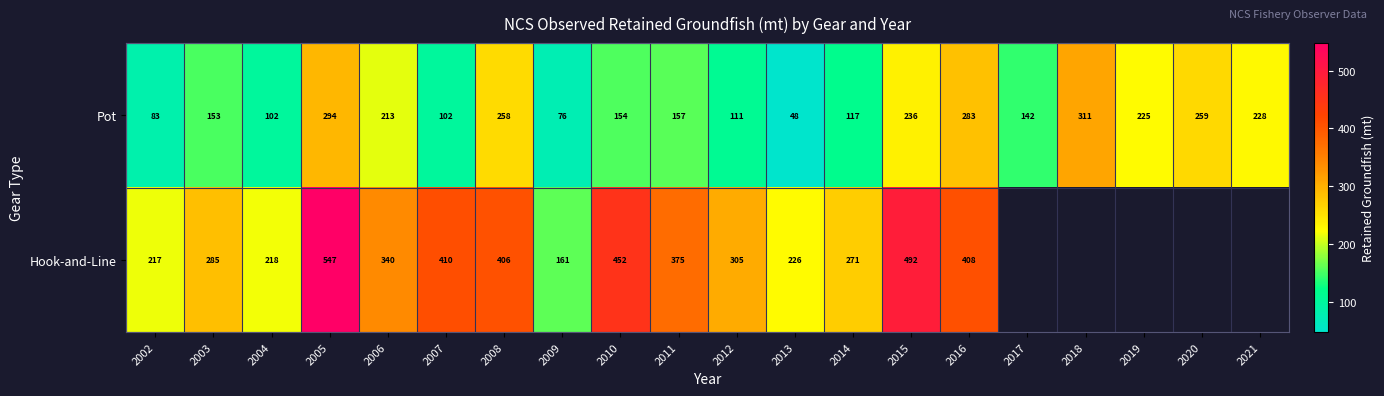

Is it true that Hook-and-Line equals 187.1 at 2005?

False